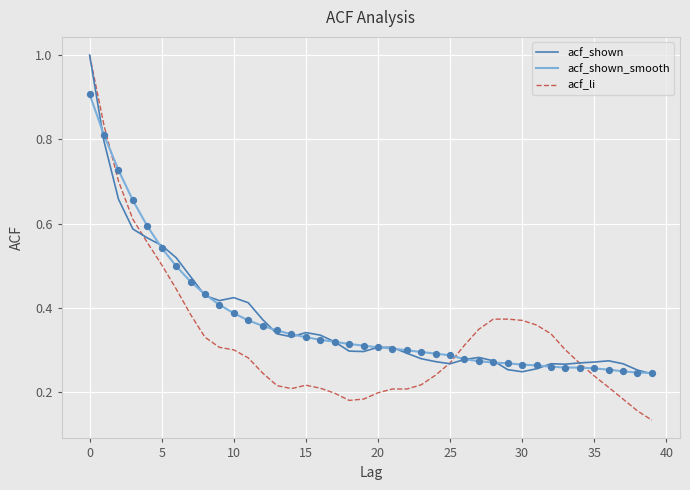

What is the greatest value displayed?

1.0